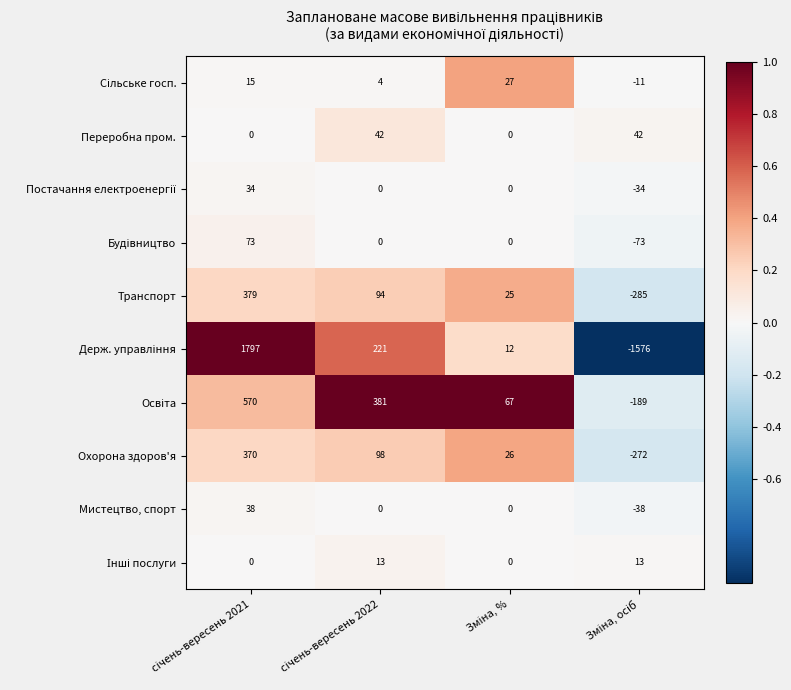

What is the sum of all Транспорт values?

213